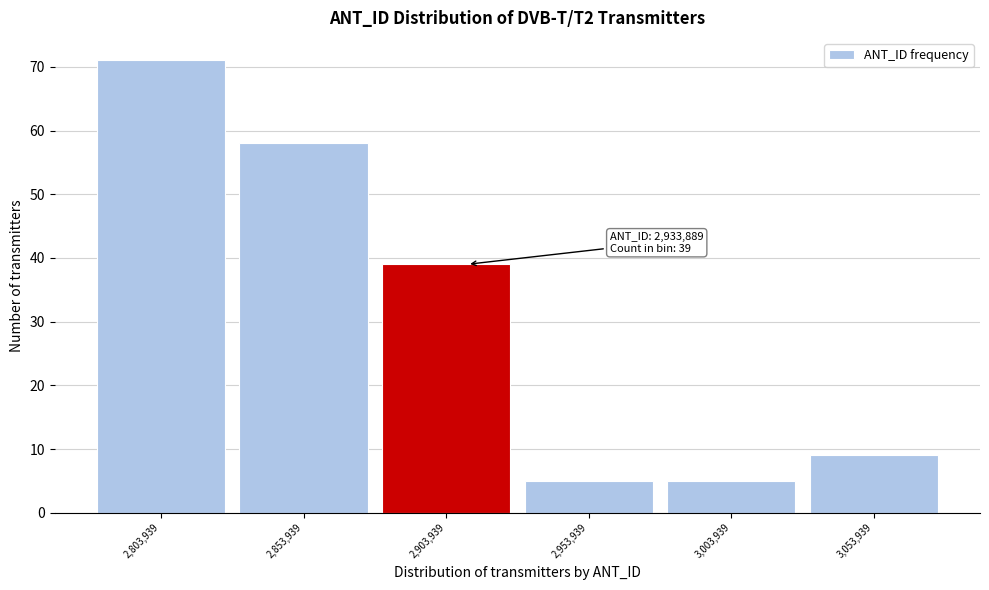

Reading right to left, transcribe all the data shown in this chart.

3,053,939=9	3,003,939=5	2,953,939=5	2,903,939=39	2,853,939=58	2,803,939=71